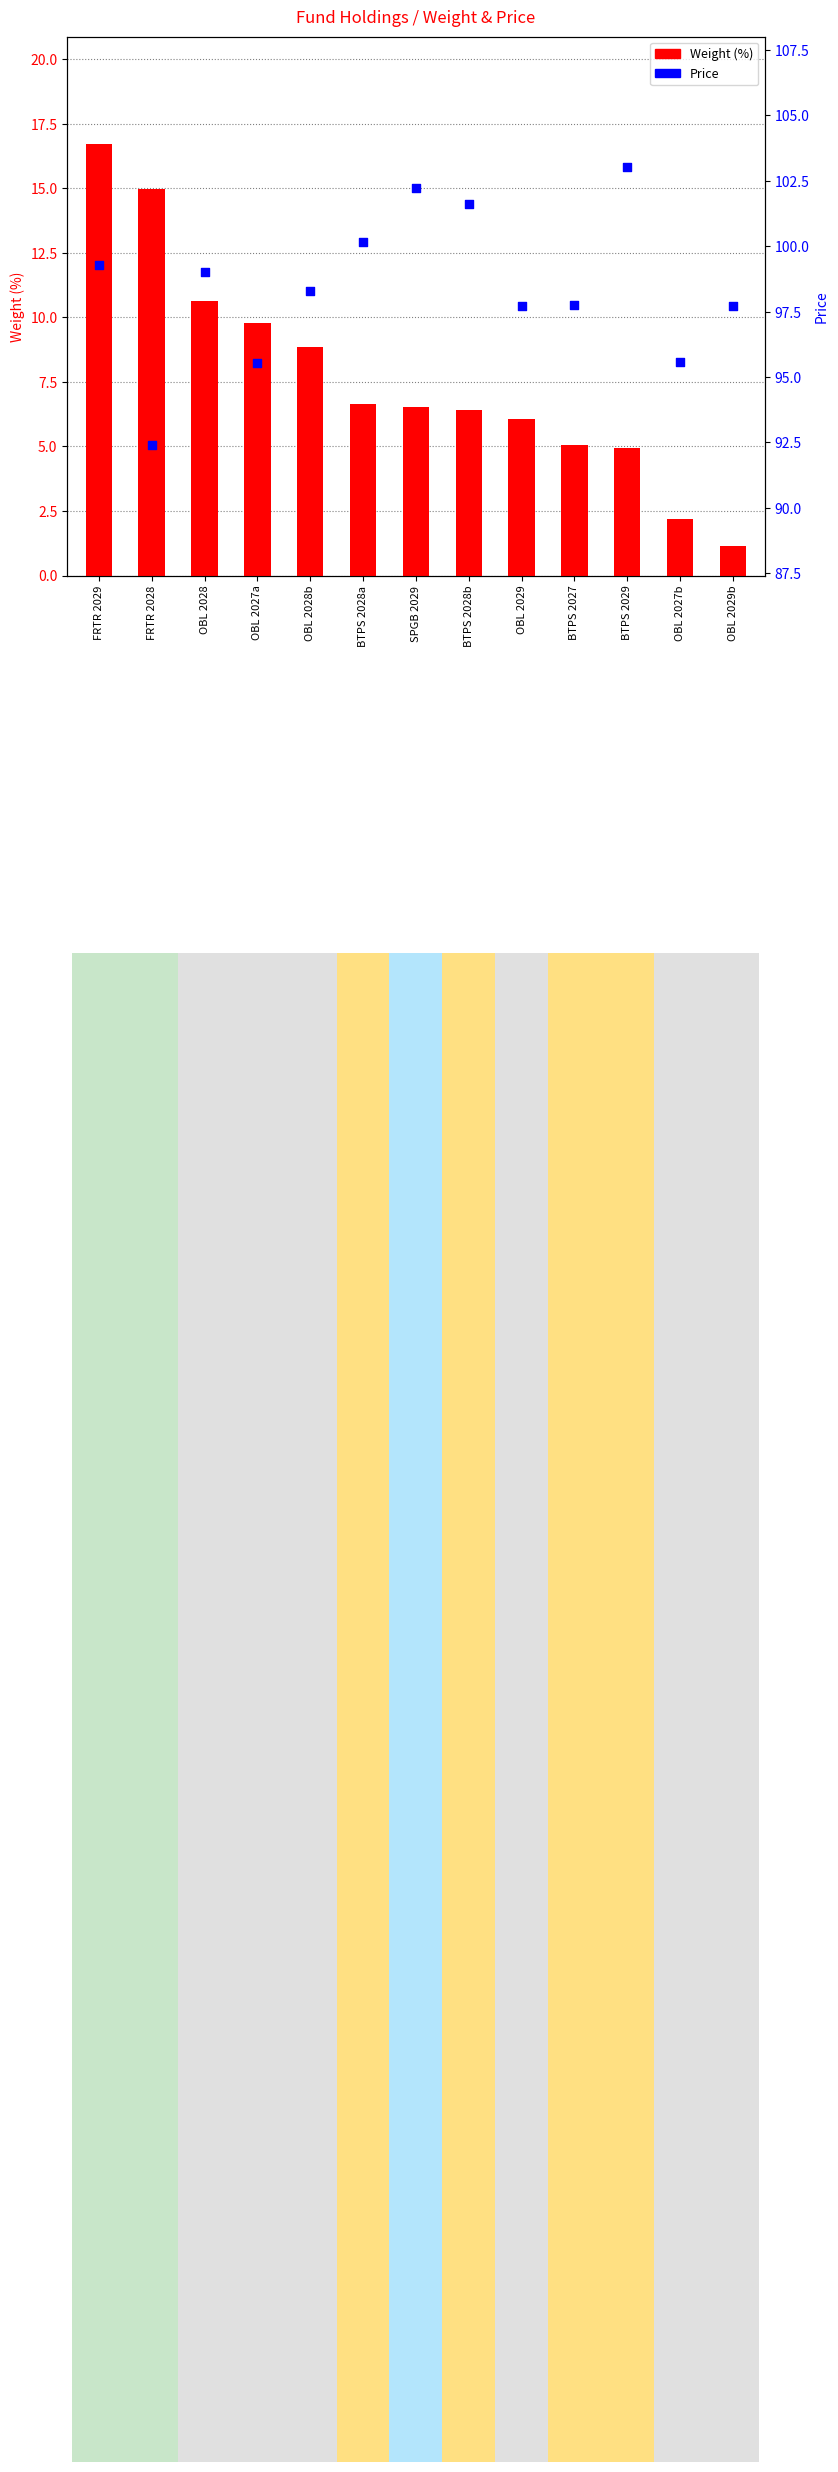

At which category is the sum across all series the highest?

FRTR 2029